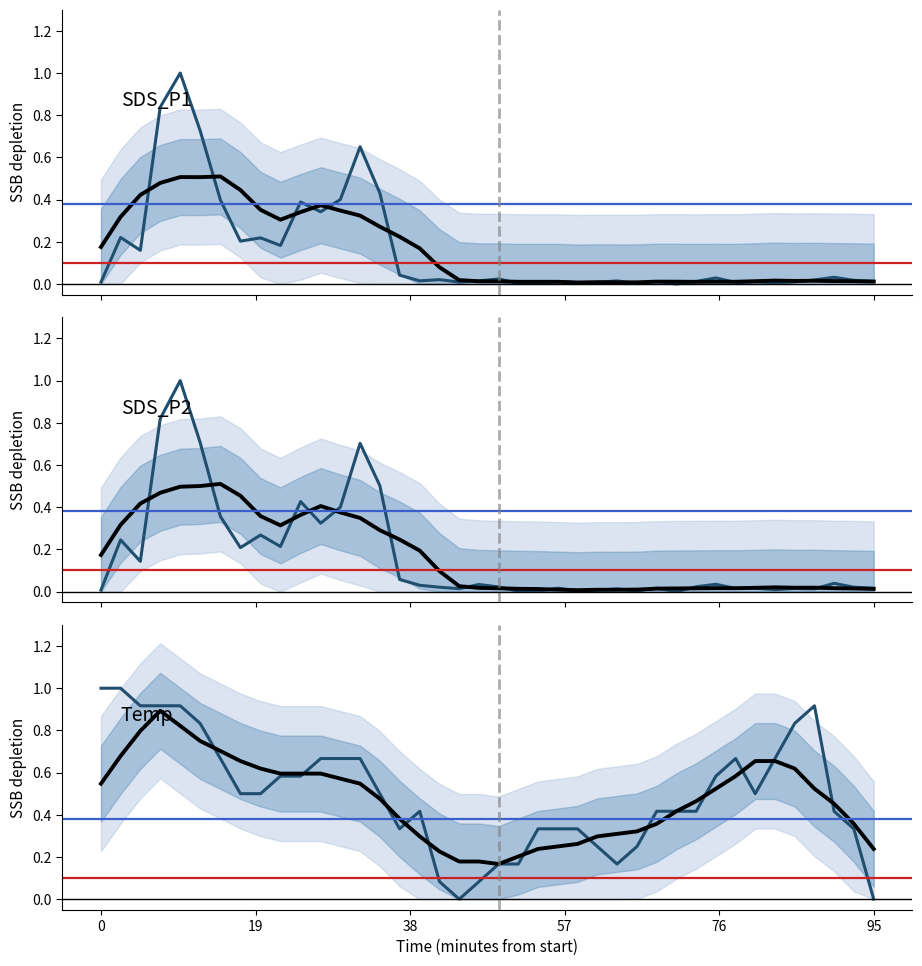

How many lines are shown in the chart?

3